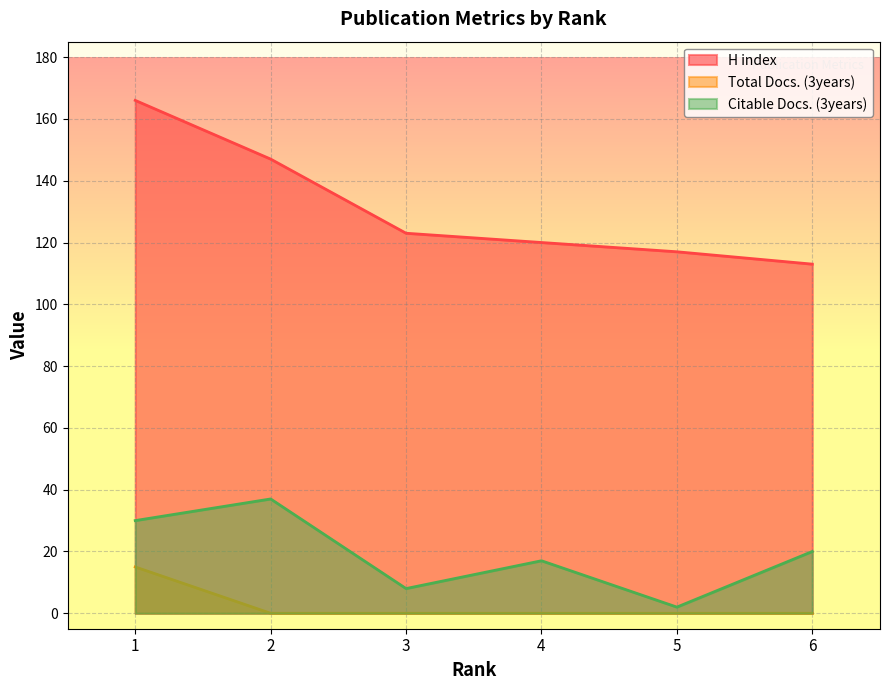

True or false: H index and Total Docs. (3years) cross at least once.

False